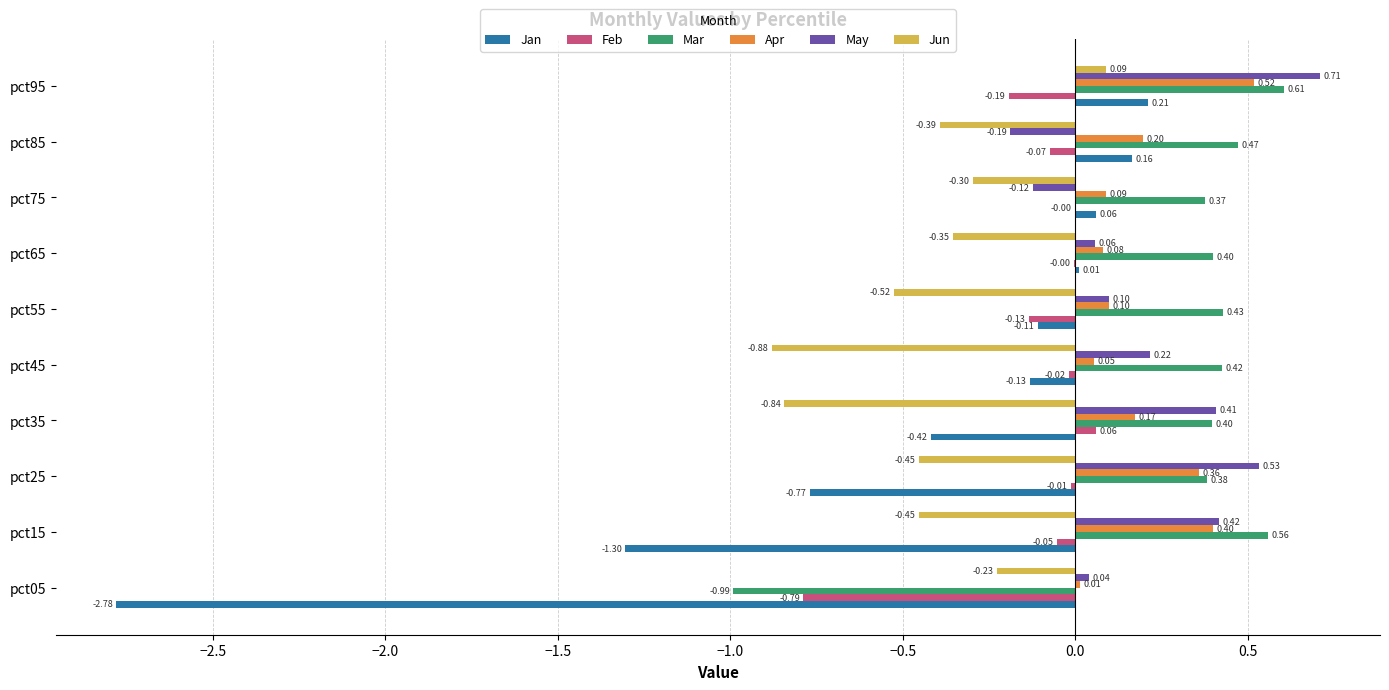

Between pct05 and pct45, which series saw the biggest shift?

Jan